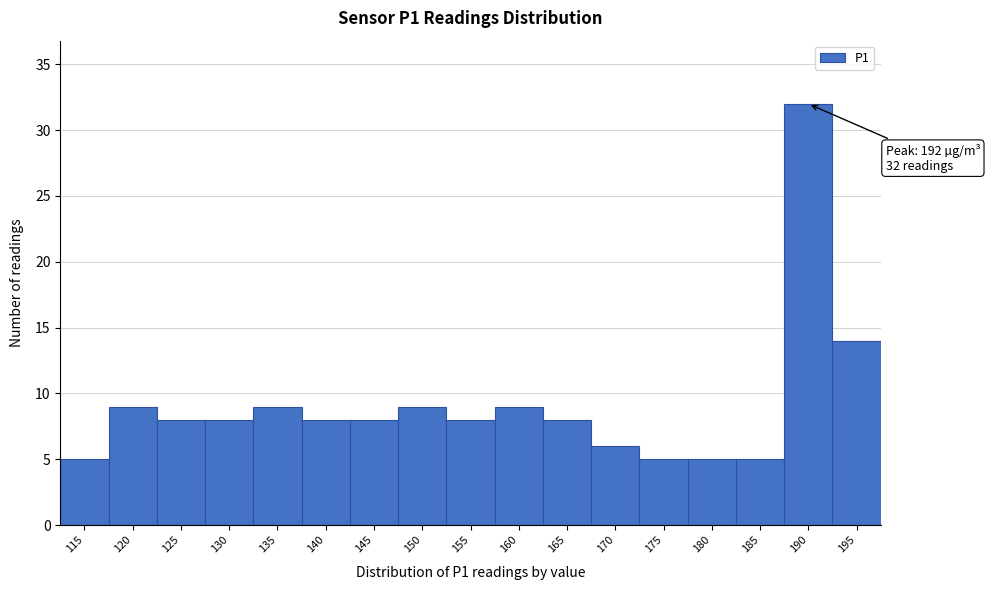

Reading left to right, transcribe all the data shown in this chart.

5	9	8	8	9	8	8	9	8	9	8	6	5	5	5	32	14